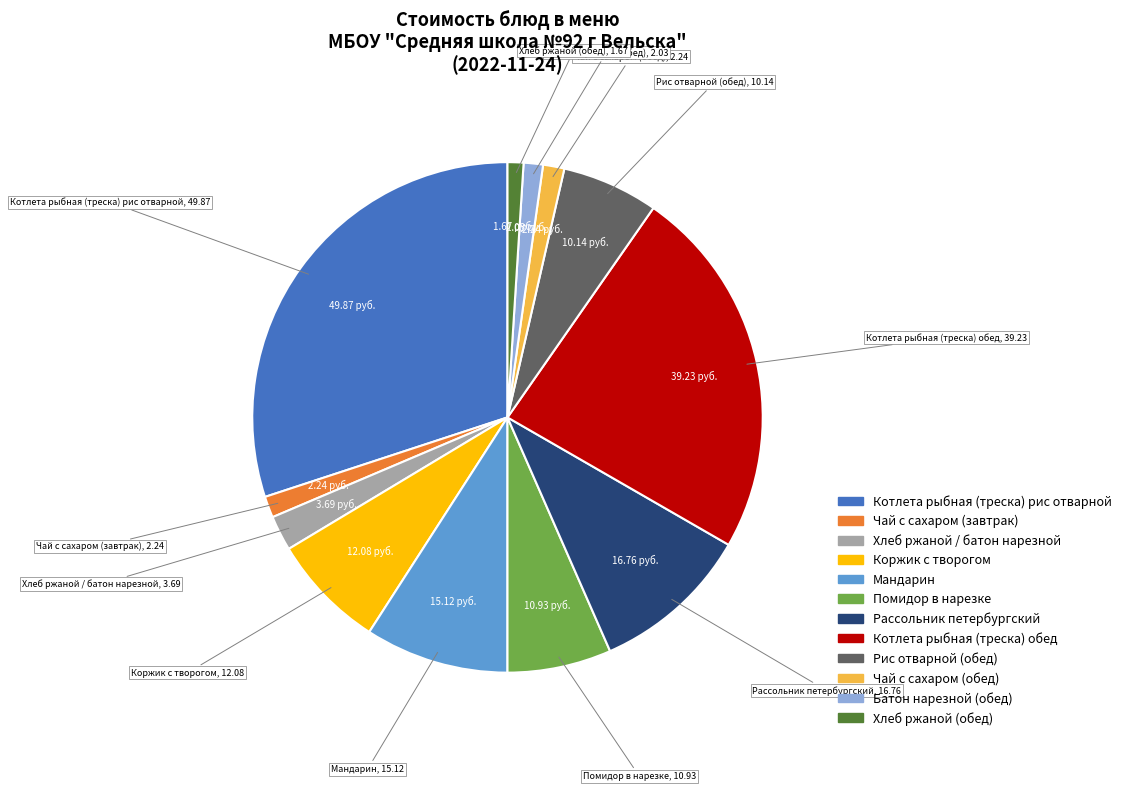

Is the sum of Хлеб ржаной (обед) and Чай с сахаром (завтрак) greater than half?

No